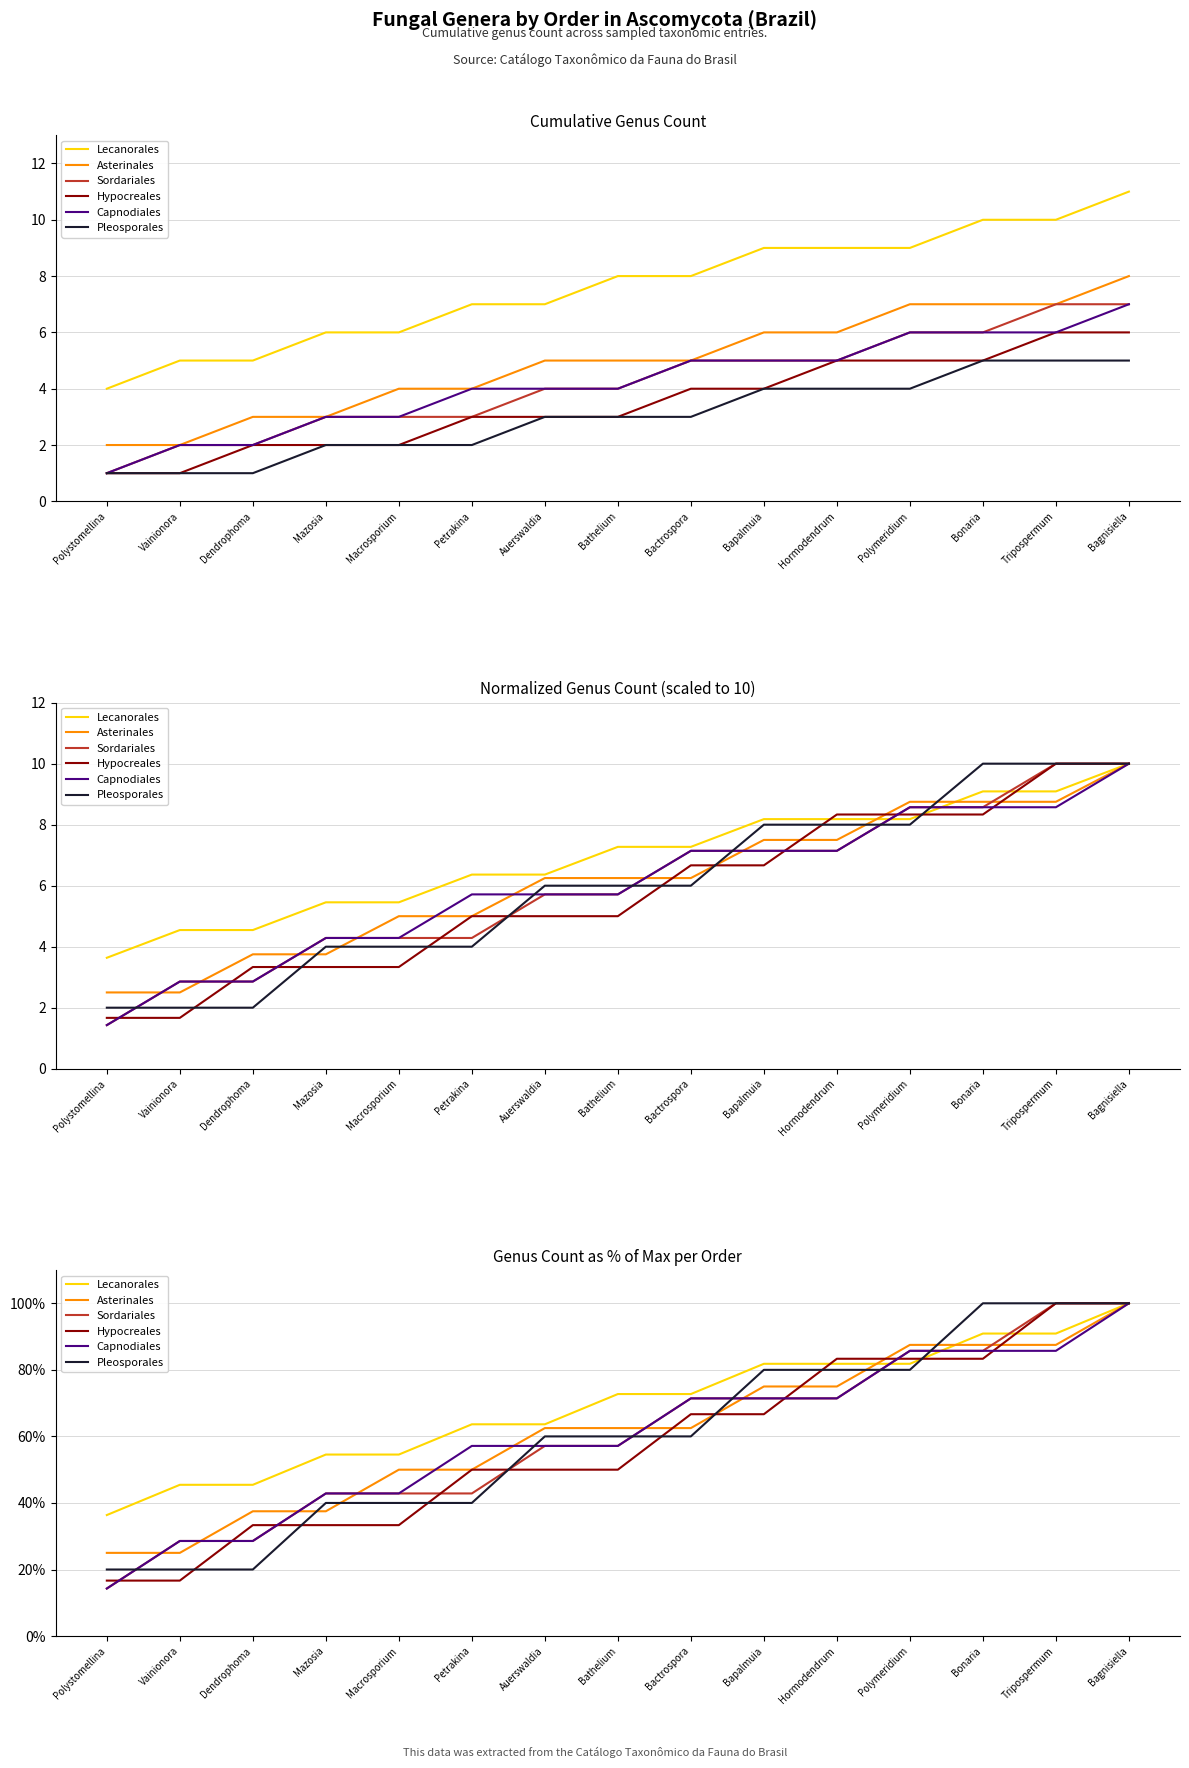

At which label does Asterinales reach its peak?

Bagnisiella